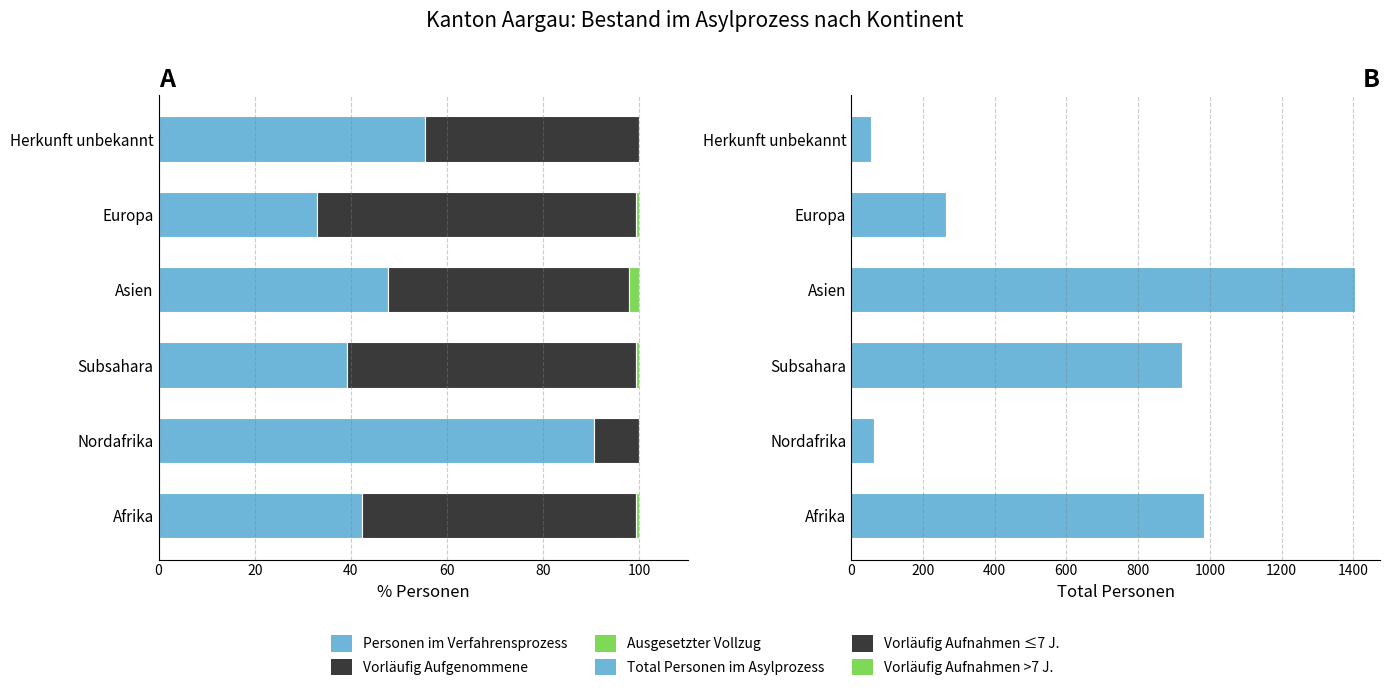

How many values in Ausgesetzter Vollzug are above zero?

4